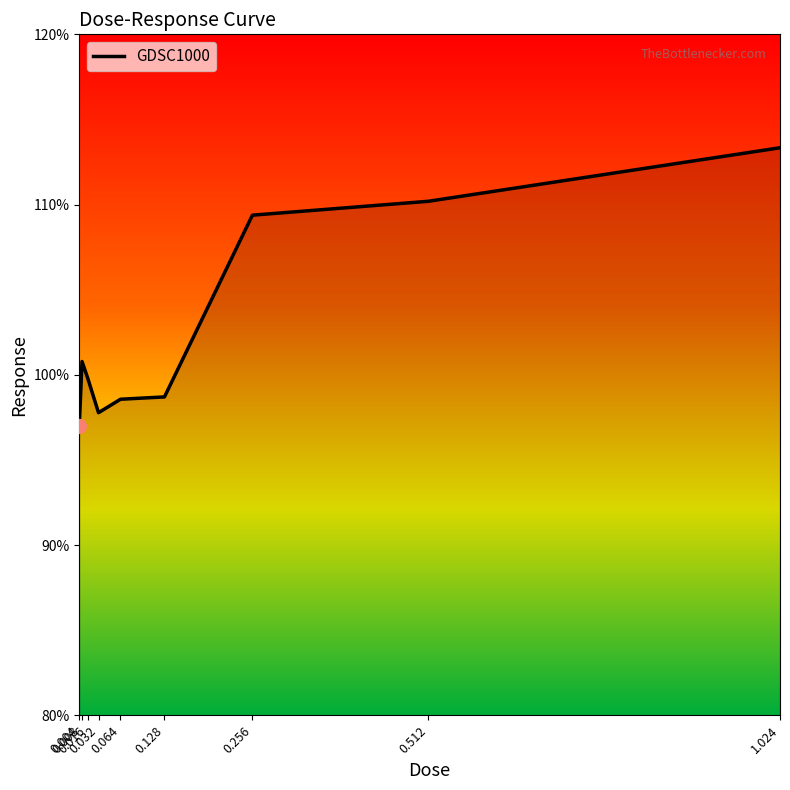

What is the difference between the maximum and minimum values?

16.3